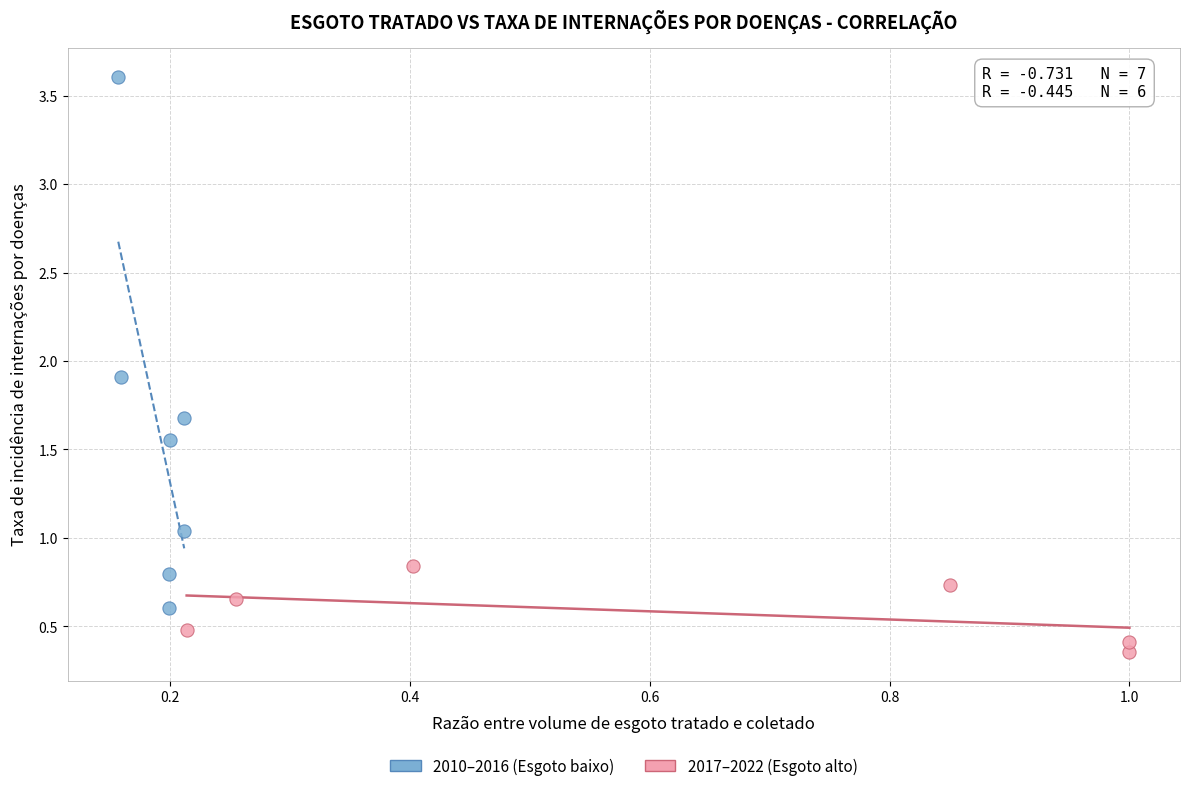

Which series contains the lowest Y value?

2017–2022 (Esgoto alto)